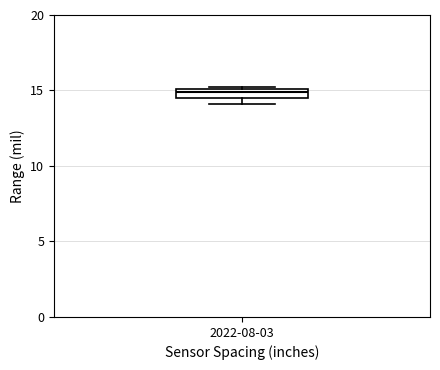

Where is the upper edge of the box for 2022-08-03 on the y-axis? The values are not printed on the chart, so give them approximately, as read against the axis.

15.0